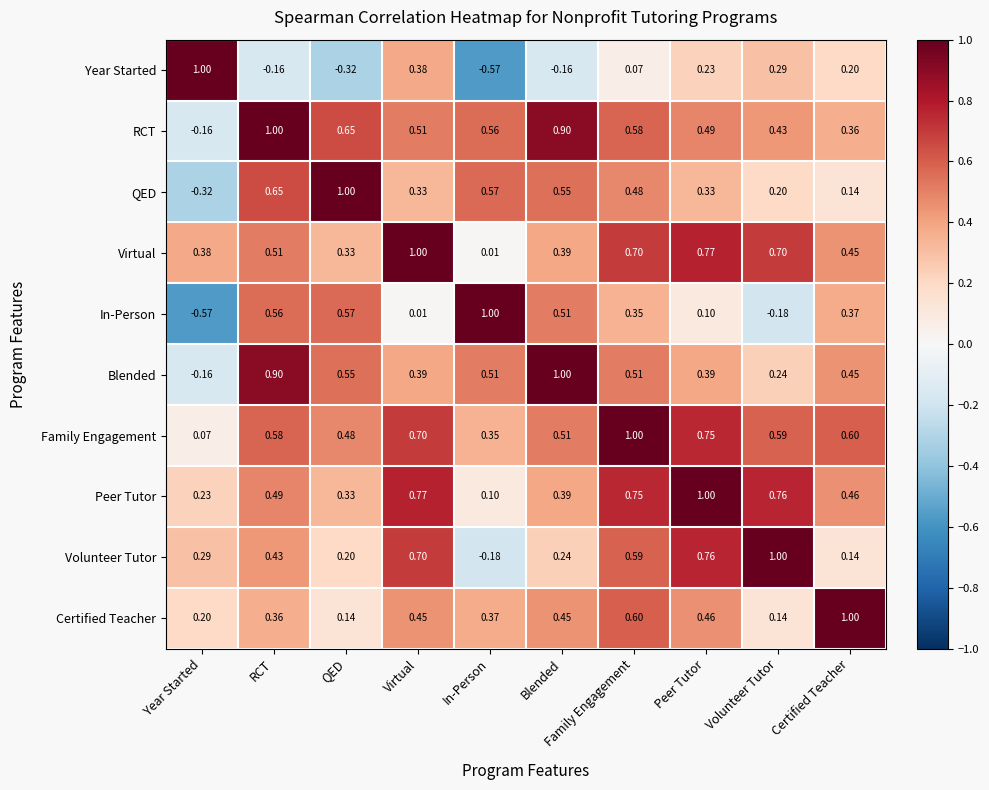

At which label does Family Engagement reach its peak?

Family Engagement